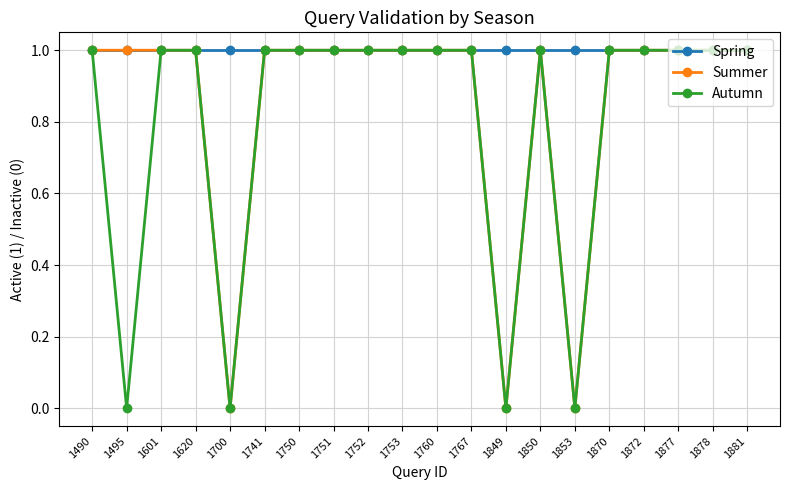

The value of Spring at 1849 is 2. True or false?

False